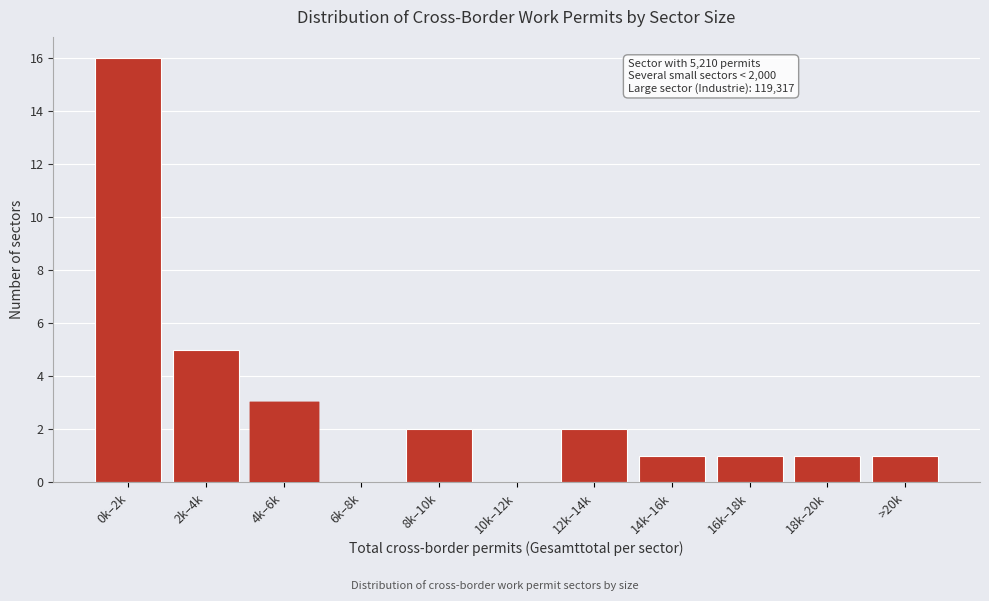

Reading left to right, list all the values displayed in this chart.

0k–2k=16	2k–4k=5	4k–6k=3	6k–8k=0	8k–10k=2	10k–12k=0	12k–14k=2	14k–16k=1	16k–18k=1	18k–20k=1	>20k=1